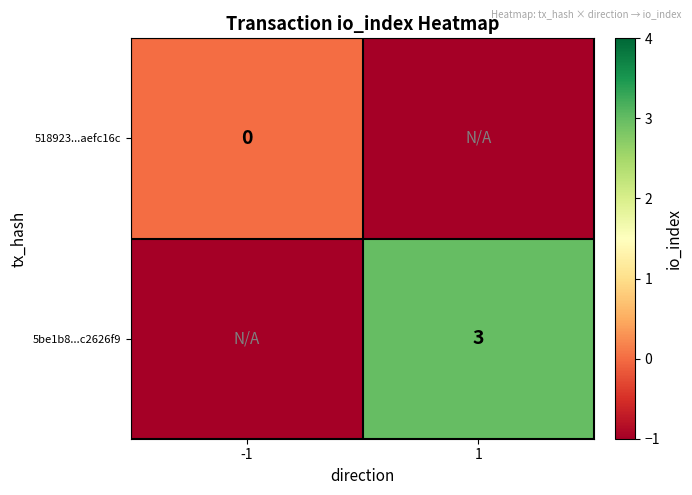

At which category does the chart reach its peak across all series?

1